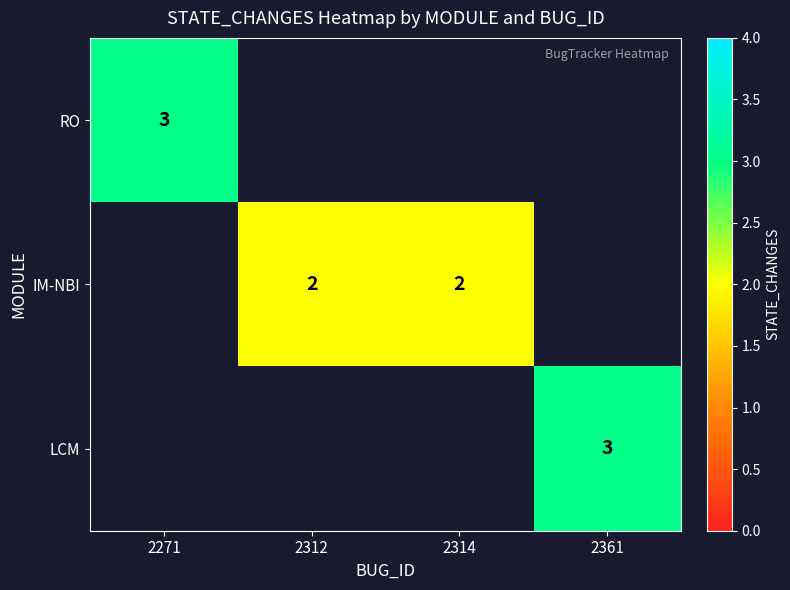

The IM-NBI series shows 1 at 2314. True or false?

False